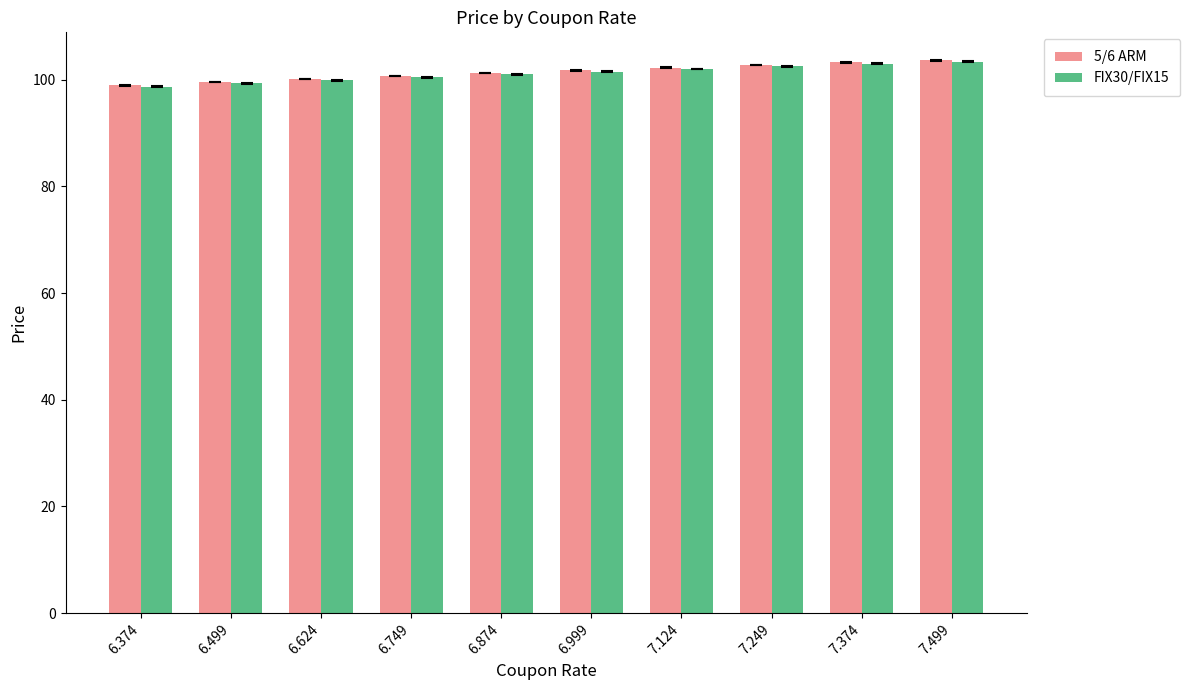

How many categories are shown in the chart?

10